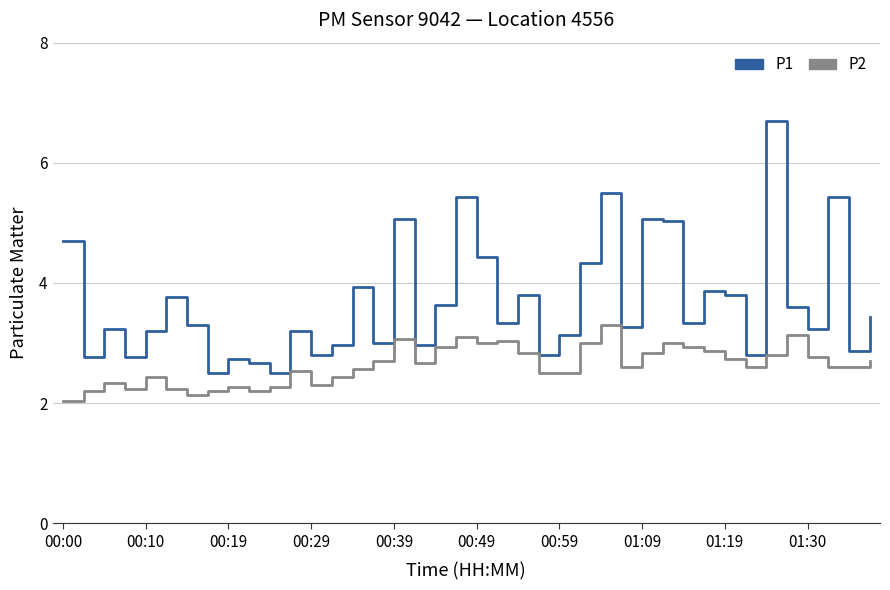

True or false: P1 and P2 cross at least once.

False